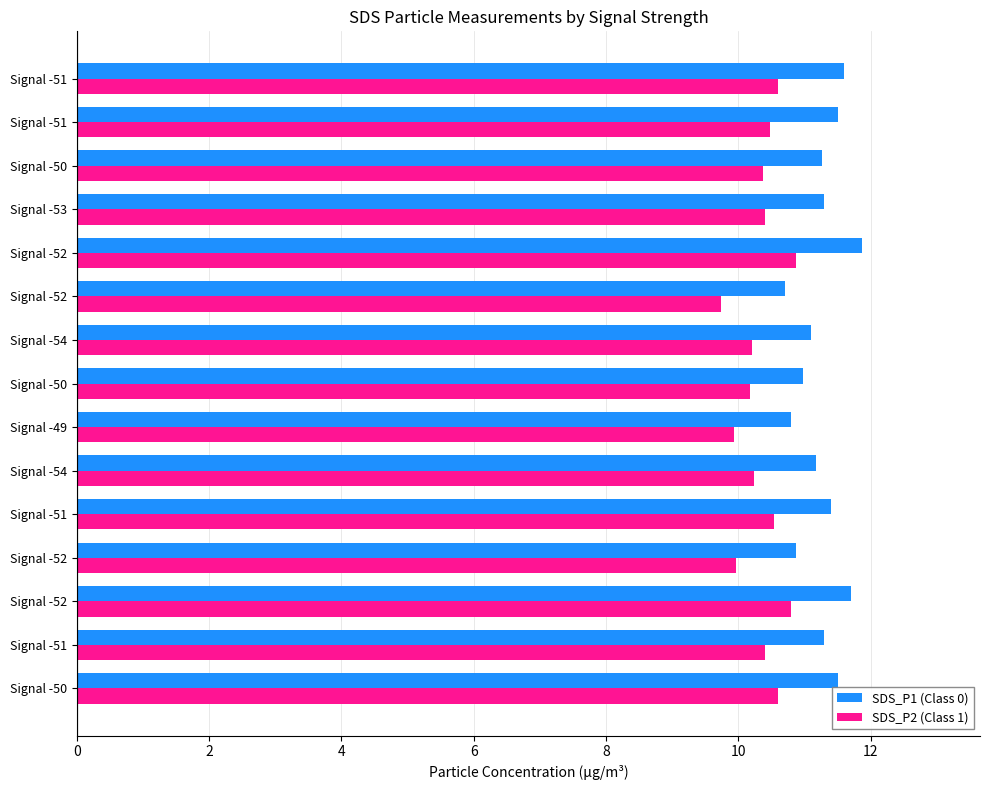

What is the difference between the maximum and minimum values in the SDS_P2 (Class 1) series?

1.1